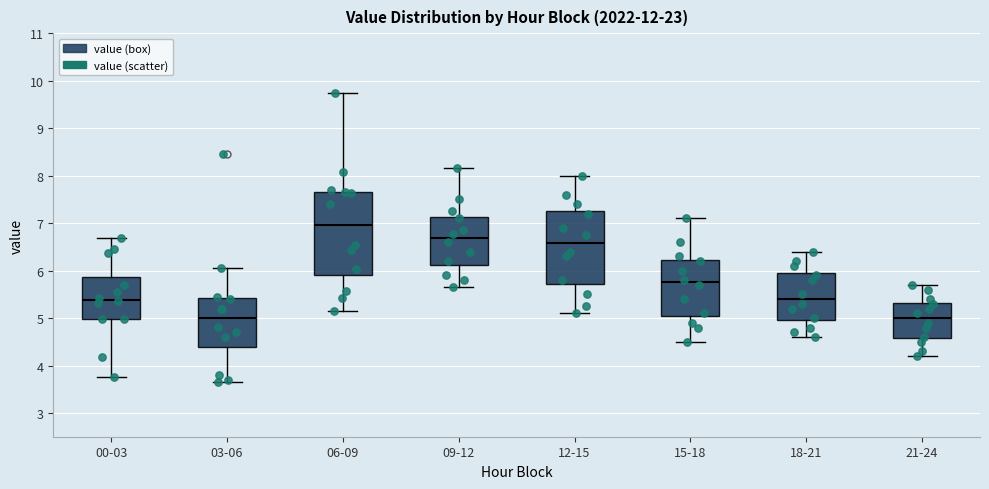

Reading left to right, transcribe this box plot: for each box, give where its median line is, the range the box spans, and where its two whiskers end, as read against the y-axis. The values are not printed on the chart, so give them approximately, as read against the axis.

00-03: median 5.4, box 5.0 to 5.9, whiskers 3.8 to 6.7
03-06: median 5.0, box 4.4 to 5.4, whiskers 3.7 to 6.1
06-09: median 7.0, box 5.9 to 7.7, whiskers 5.2 to 9.7
09-12: median 6.7, box 6.1 to 7.1, whiskers 5.7 to 8.2
12-15: median 6.6, box 5.7 to 7.3, whiskers 5.1 to 8.0
15-18: median 5.8, box 5.1 to 6.2, whiskers 4.5 to 7.1
18-21: median 5.4, box 5.0 to 6.0, whiskers 4.6 to 6.4
21-24: median 5.0, box 4.6 to 5.3, whiskers 4.2 to 5.7